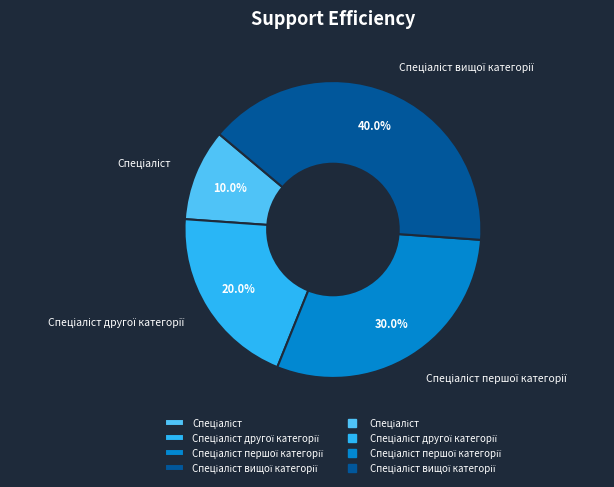

Is there a majority slice in this chart?

No